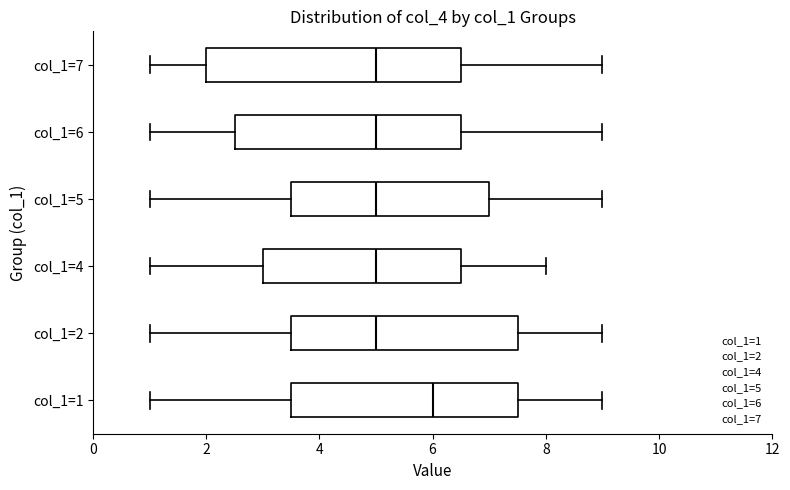

Reading bottom to top, read every box against the x-axis: the position of its median line, the range the box covers, and the ends of its whiskers. The values are not printed on the chart, so give them approximately, as read against the axis.

col_1=1: median 6.0, box 3.6 to 7.6, whiskers 1.0 to 9.0
col_1=2: median 5.0, box 3.6 to 7.6, whiskers 1.0 to 9.0
col_1=4: median 5.0, box 3.0 to 6.6, whiskers 1.0 to 8.0
col_1=5: median 5.0, box 3.6 to 7.0, whiskers 1.0 to 9.0
col_1=6: median 5.0, box 2.6 to 6.6, whiskers 1.0 to 9.0
col_1=7: median 5.0, box 2.0 to 6.6, whiskers 1.0 to 9.0